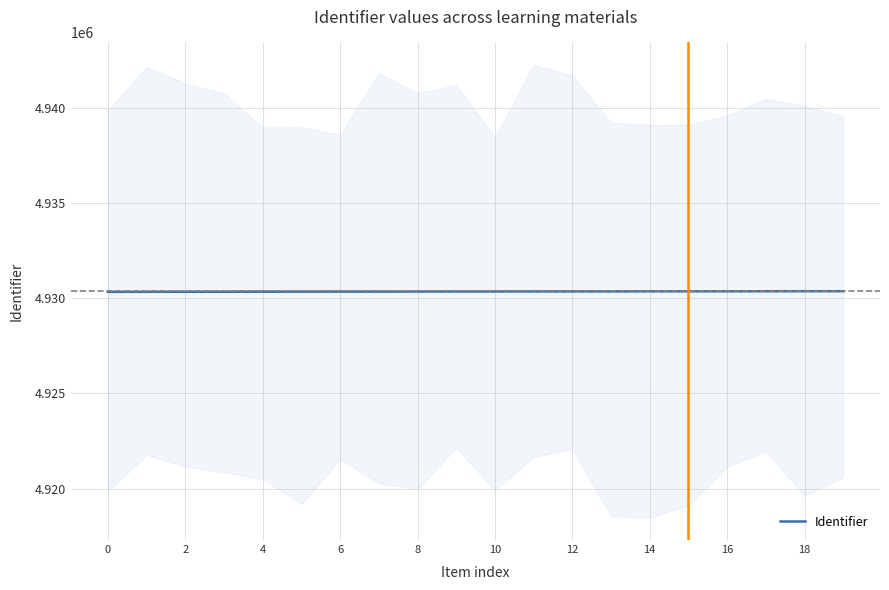

Reading left to right, what are all the values shown in this chart?

4930330	4930333	4930335	4930336	4930338	4930340	4930342	4930343	4930346	4930348	4930350	4930351	4930353	4930355	4930357	4930358	4930360	4930362	4930364	4930365